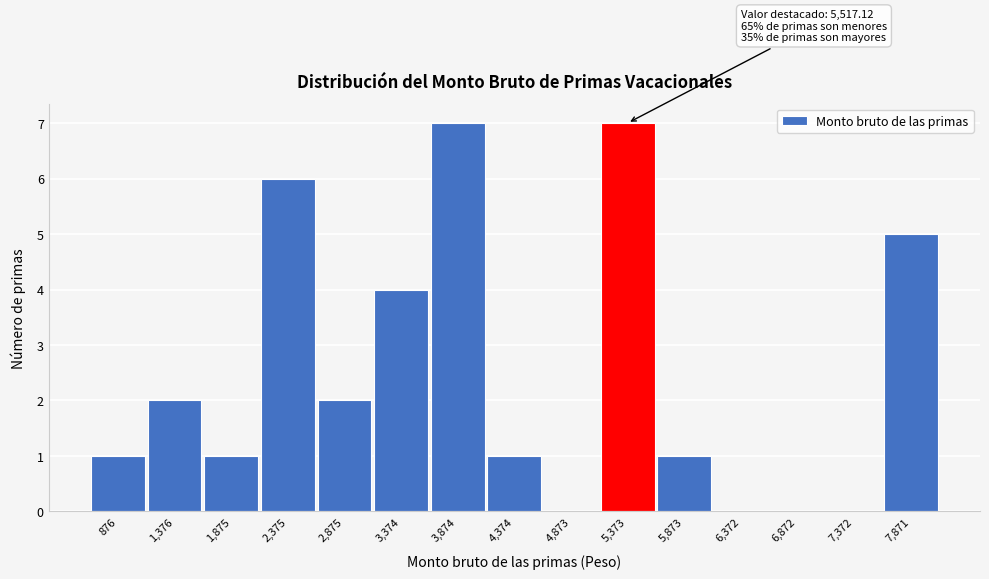

Reading left to right, transcribe all the data shown in this chart.

876=1	1,376=2	1,875=1	2,375=6	2,875=2	3,374=4	3,874=7	4,374=1	4,873=0	5,373=7	5,873=1	6,372=0	6,872=0	7,372=0	7,871=5